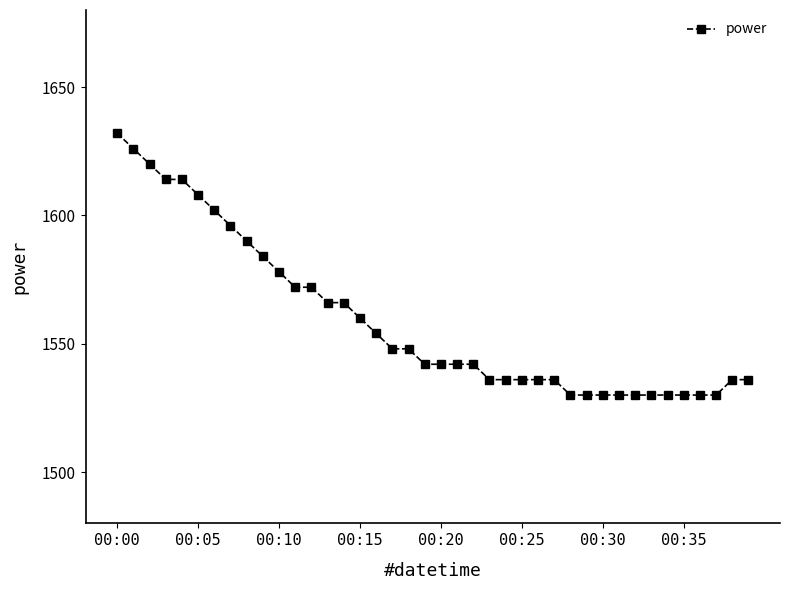

What is the difference between the maximum and minimum values?

102